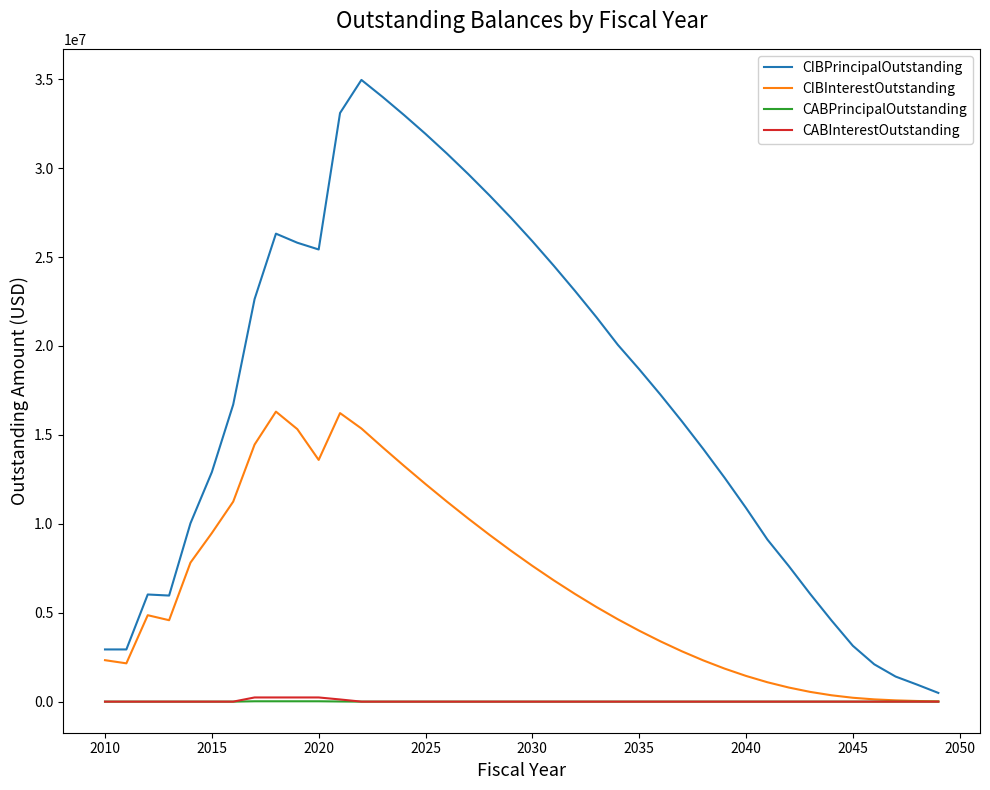

What are all the series names shown in the legend?

CIBPrincipalOutstanding, CIBInterestOutstanding, CABPrincipalOutstanding, CABInterestOutstanding